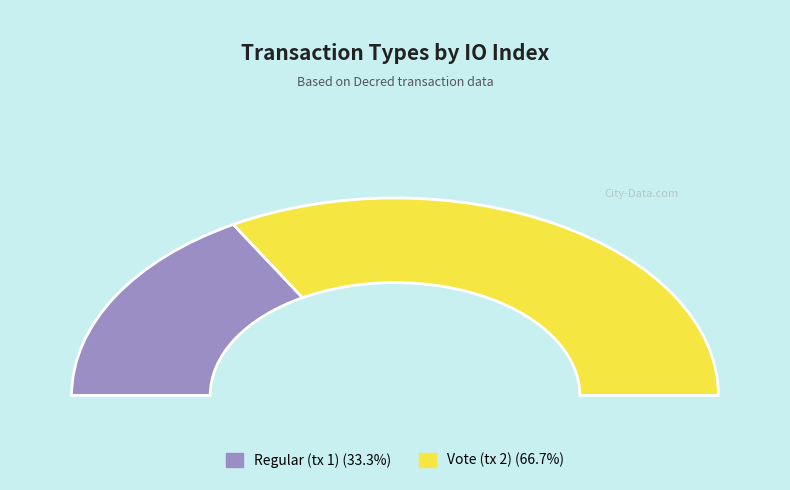

To the nearest percent, what is the average slice percentage?

50%